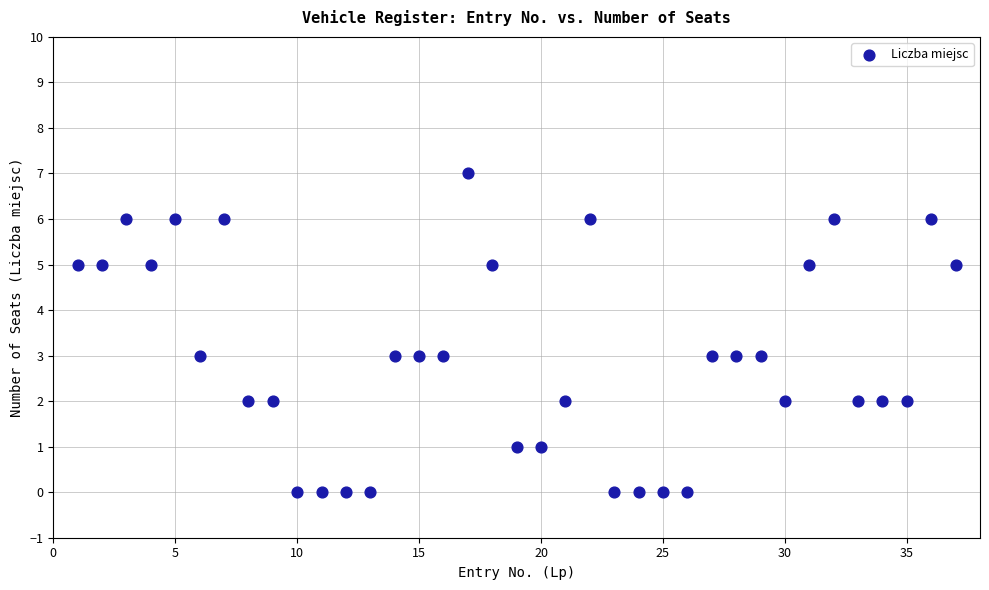

What is the range of X values (max minus min)?

36